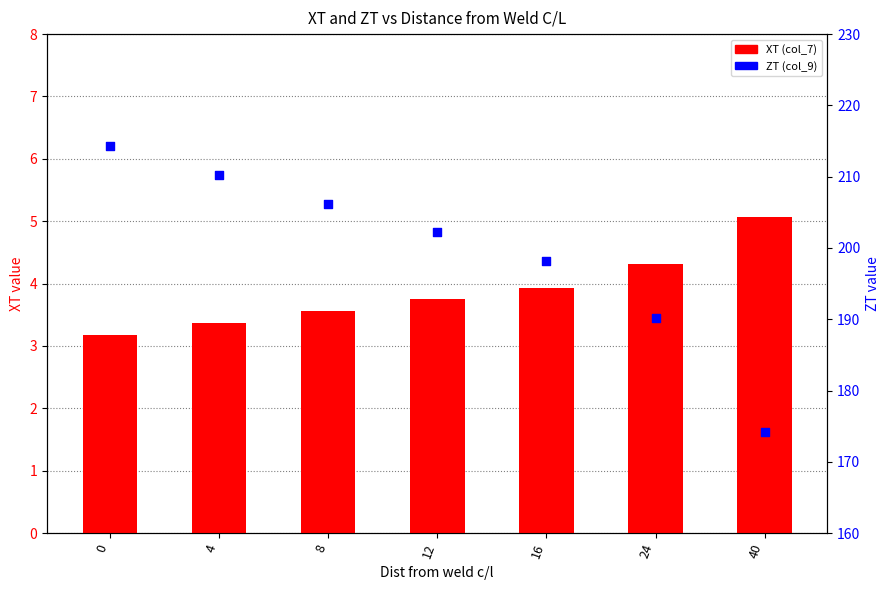

What are all the series names shown in the legend?

XT (col_7), ZT (col_9)